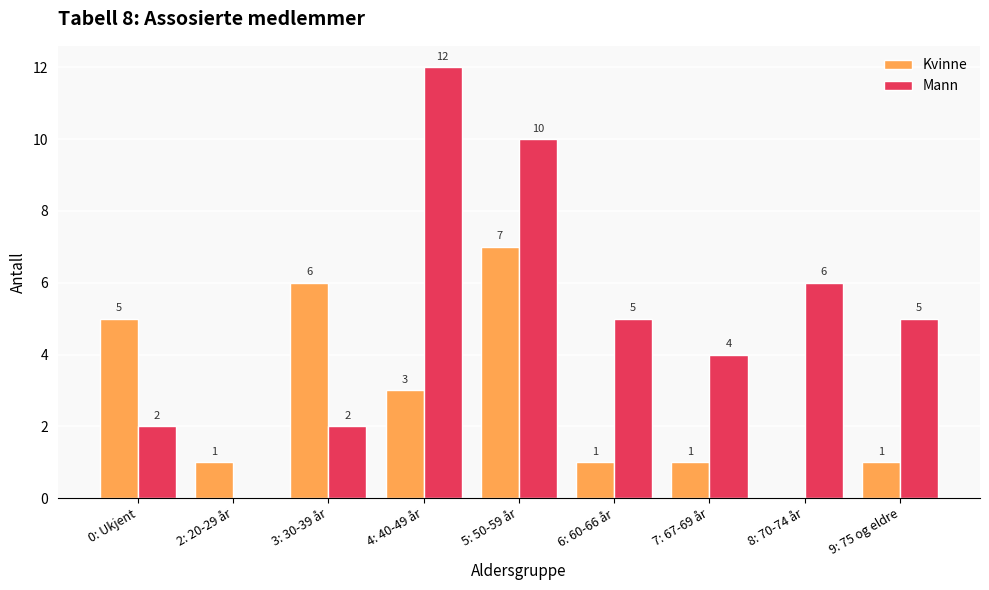

What is the total value across all series at 8: 70-74 år?

6